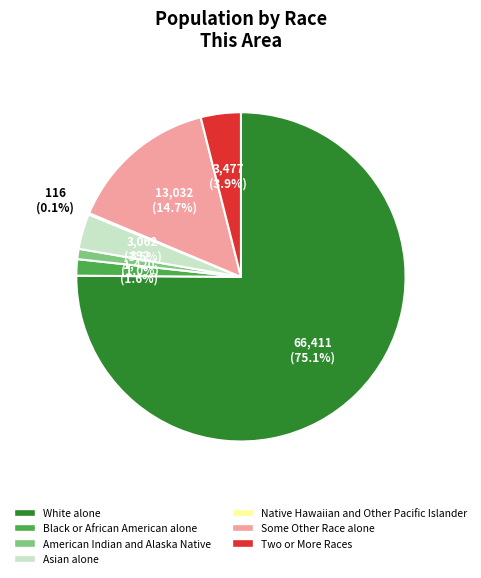

Which category has the biggest portion of the pie?

White alone